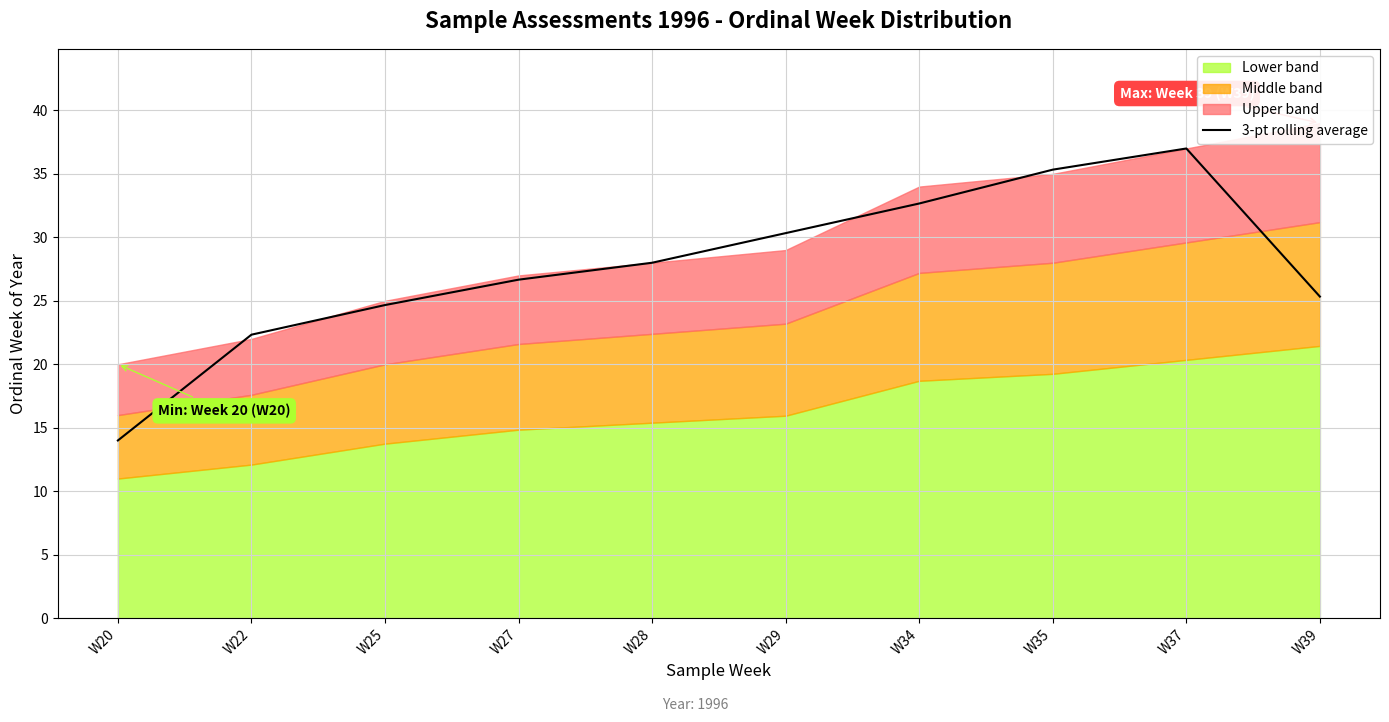

List the labels in order of value, largest first.

W37, W35, W34, W29, W28, W27, W39, W25, W22, W20